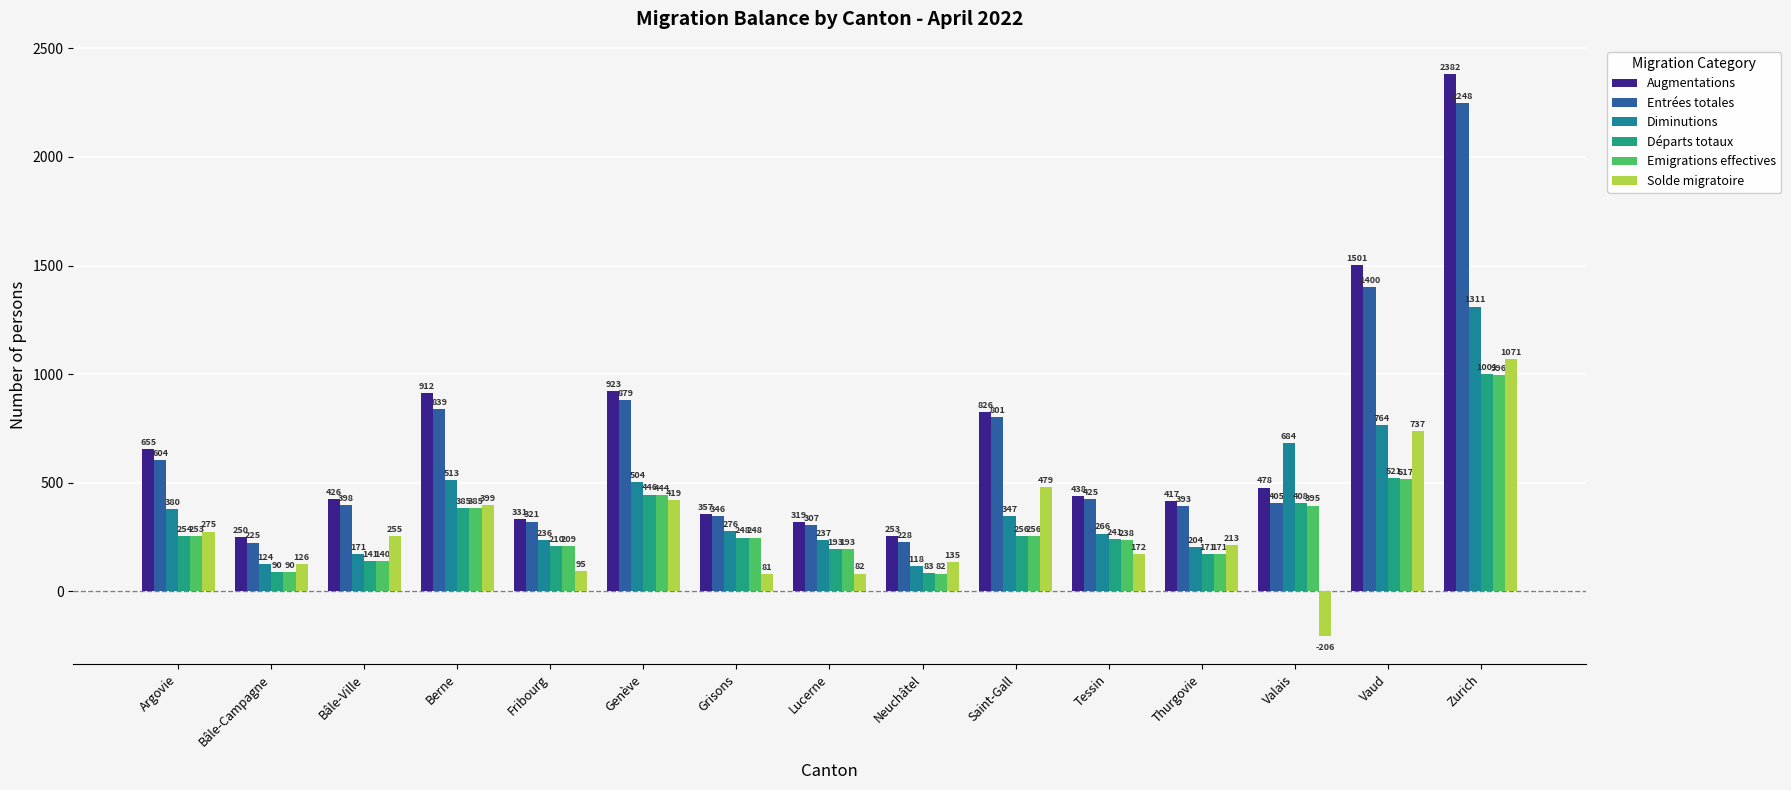

Does the chart contain stacked bars?

No